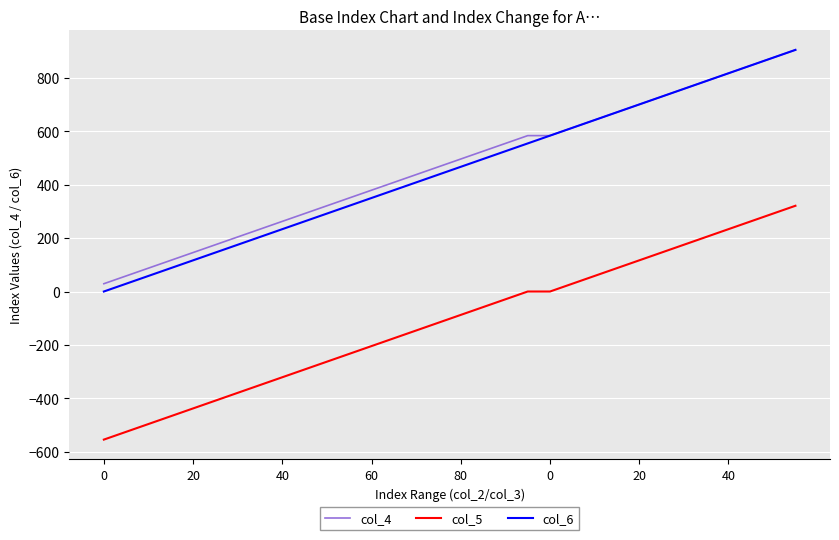

True or false: col_5 and col_4 intersect in this chart.

False